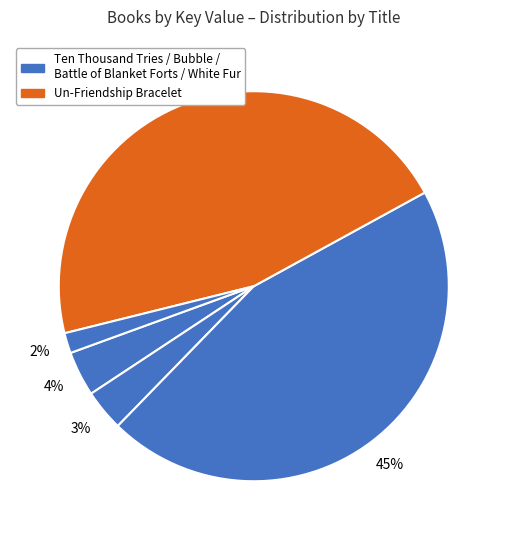

Count the number of slices in the pie.

5